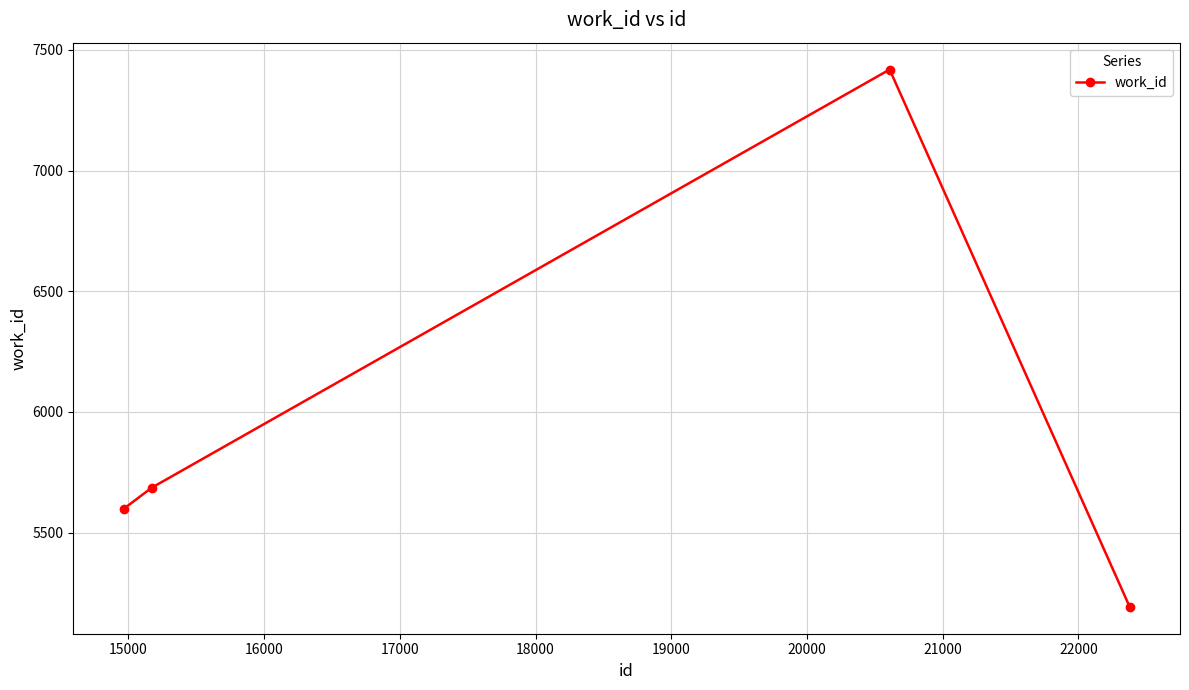

What is the difference between the maximum and minimum values?

2227